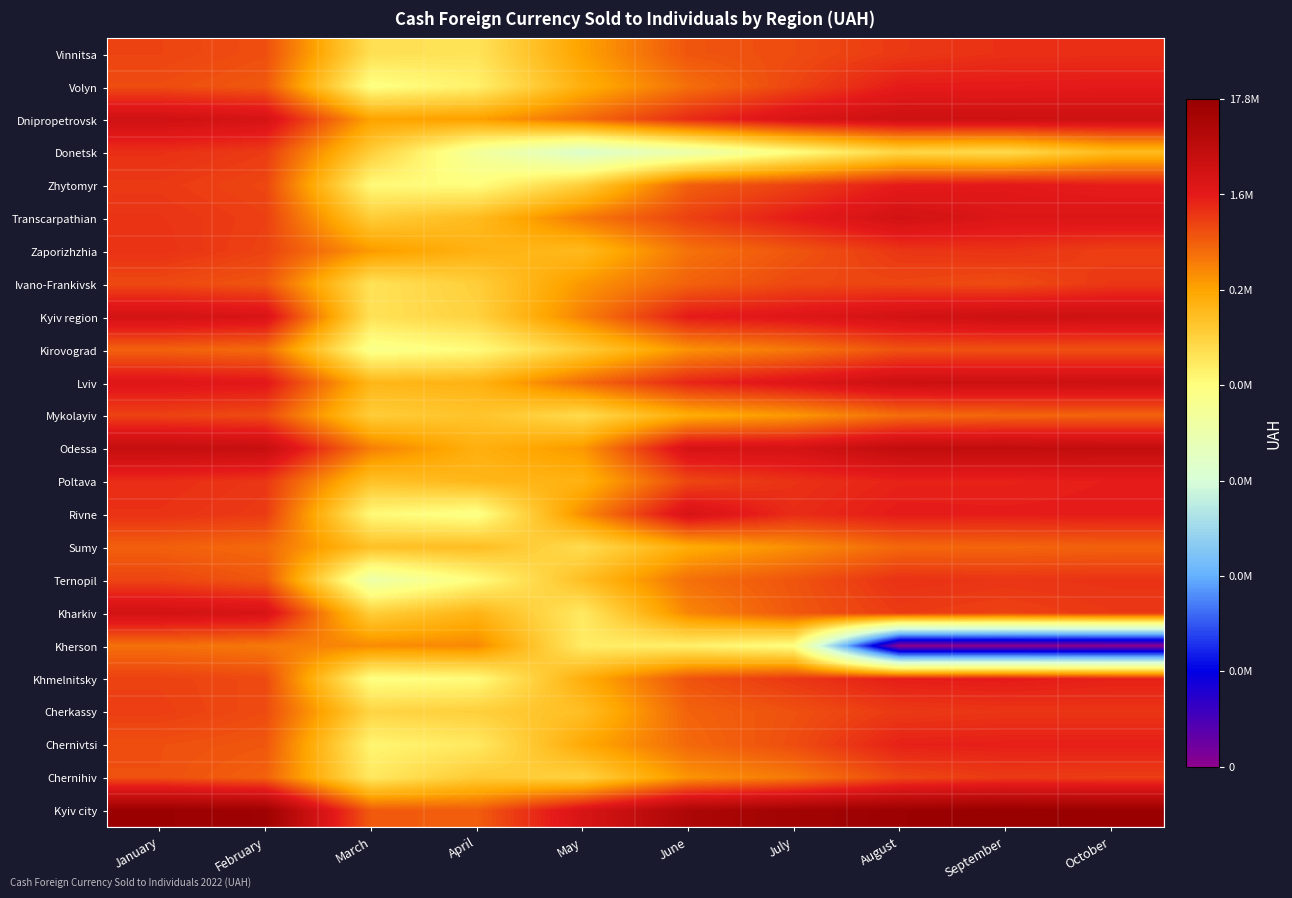

At how many categories does at least one series exceed 3?

10